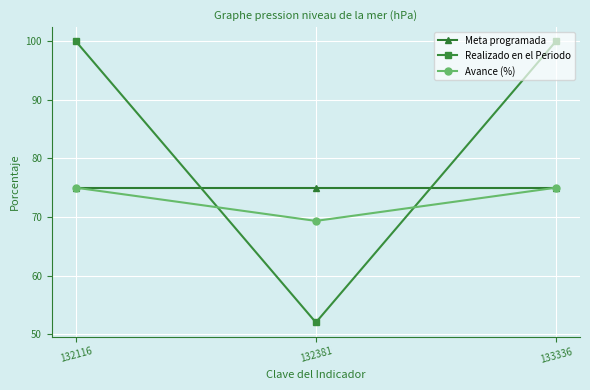

Is it true that Avance (%) equals 29.1 at 132381?

False